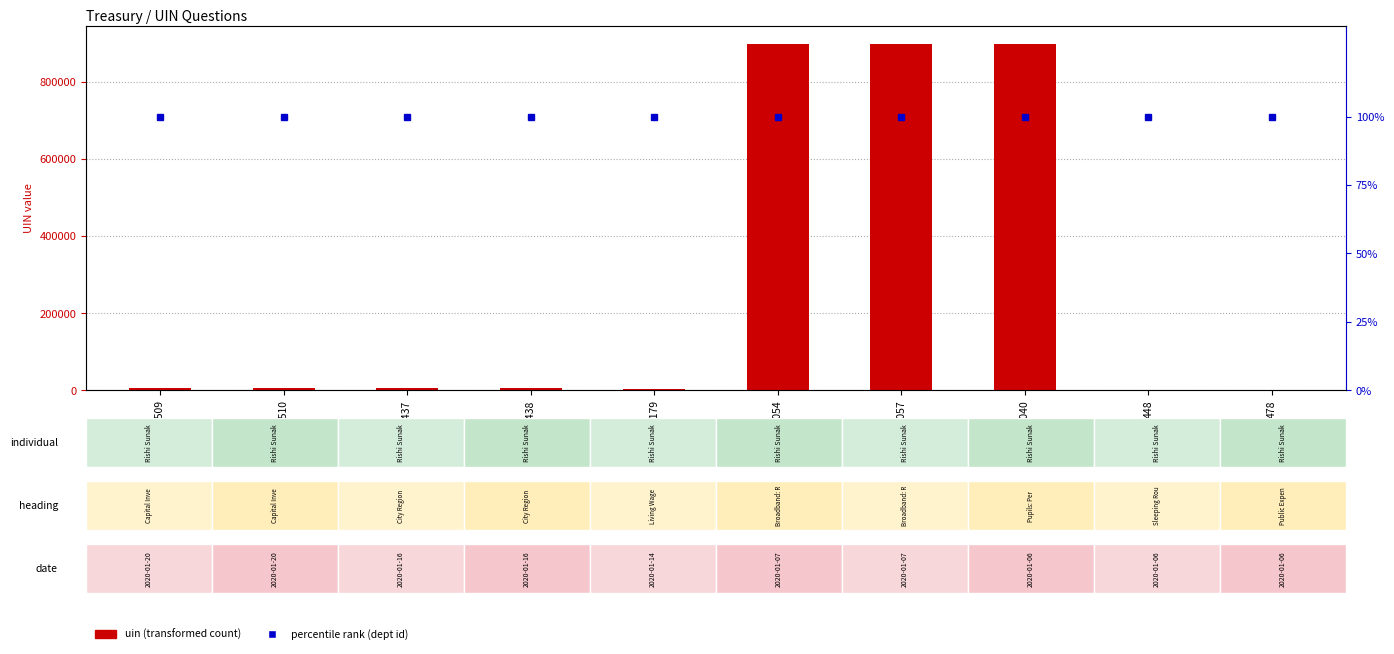

Between 900040 and 448, which is larger?

900040